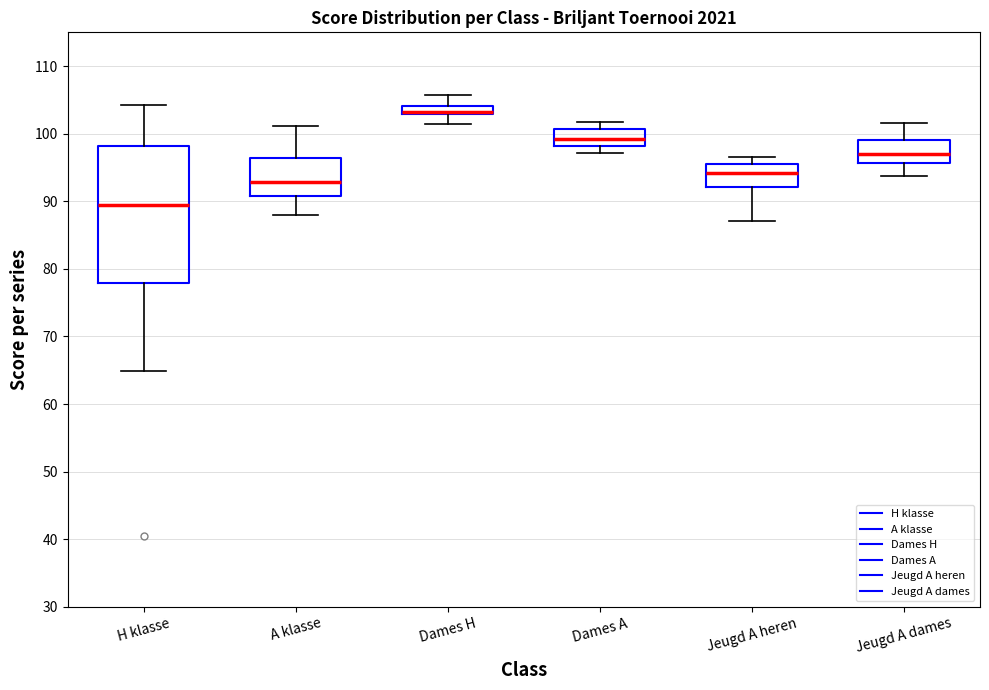

Where does the upper whisker of the box for H klasse end on the y-axis? The values are not printed on the chart, so give them approximately, as read against the axis.

104